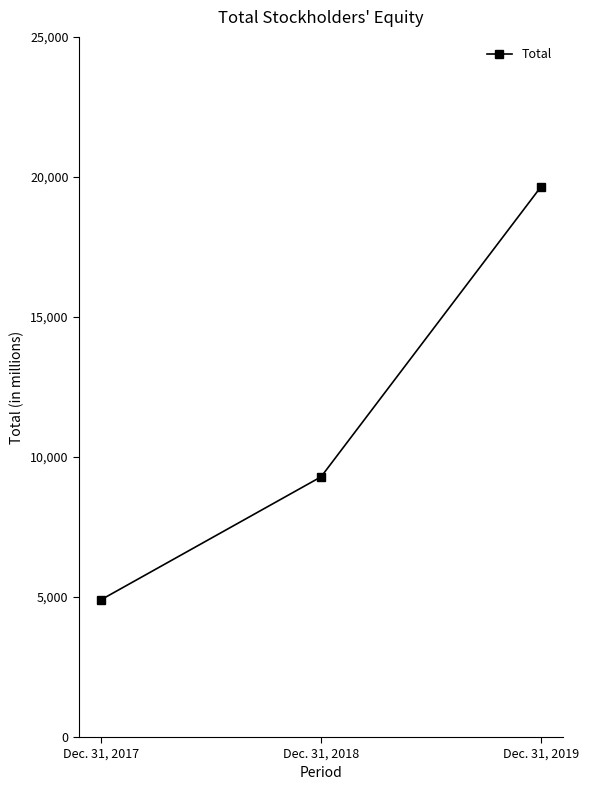

Which has a higher value, Dec. 31, 2017 or Dec. 31, 2018?

Dec. 31, 2018